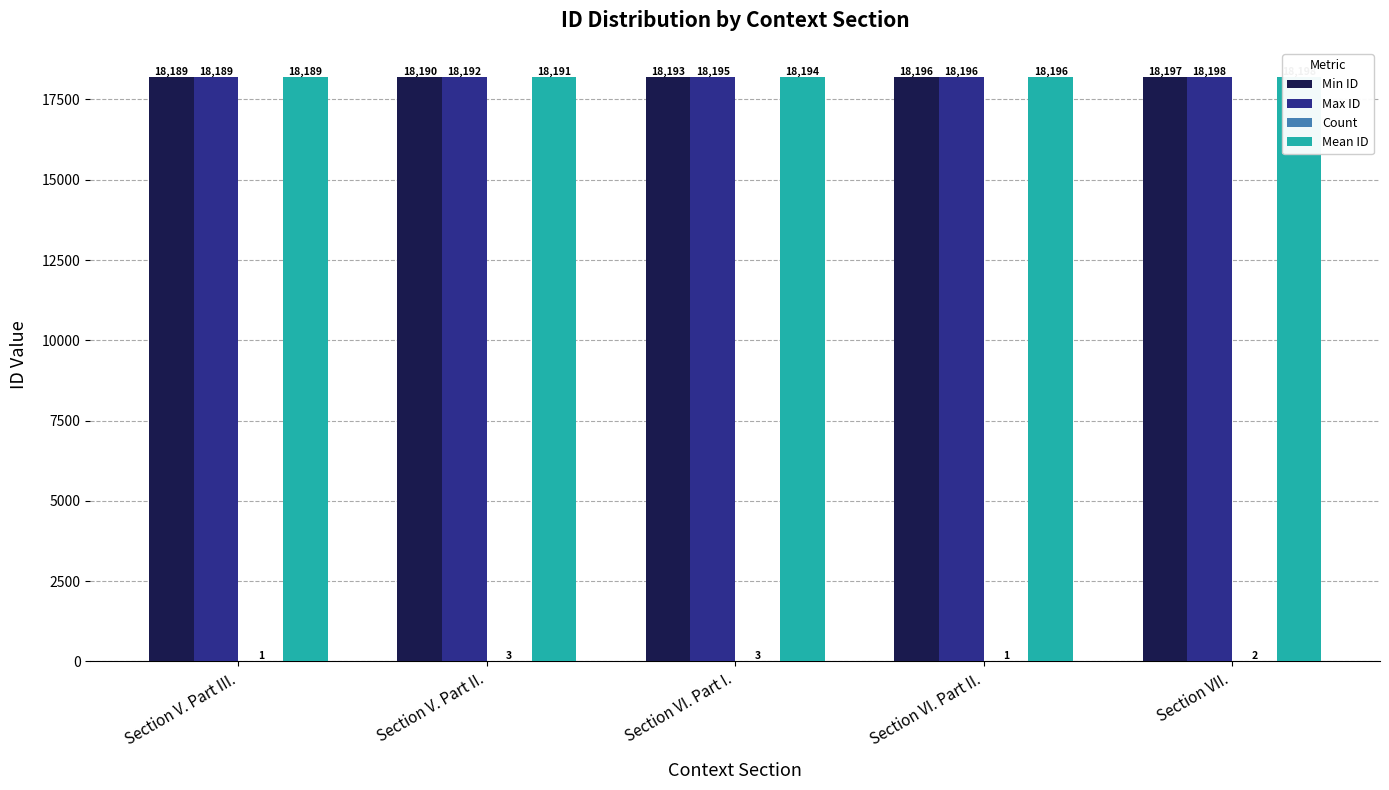

Which category has the lowest value across all series?

Section V. Part III.